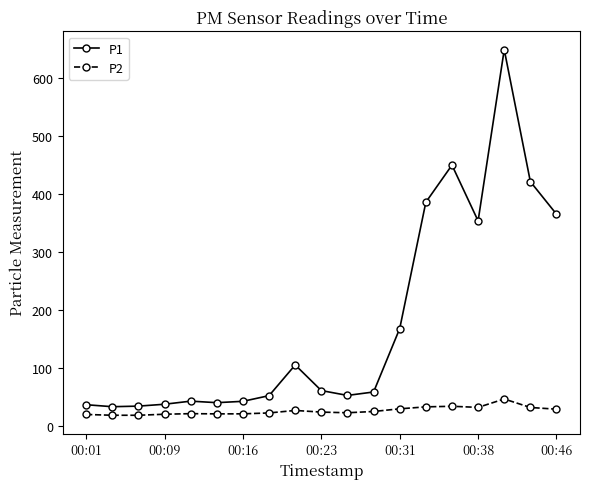

What is the value of the P2 point at the 16th from the left?

32.4